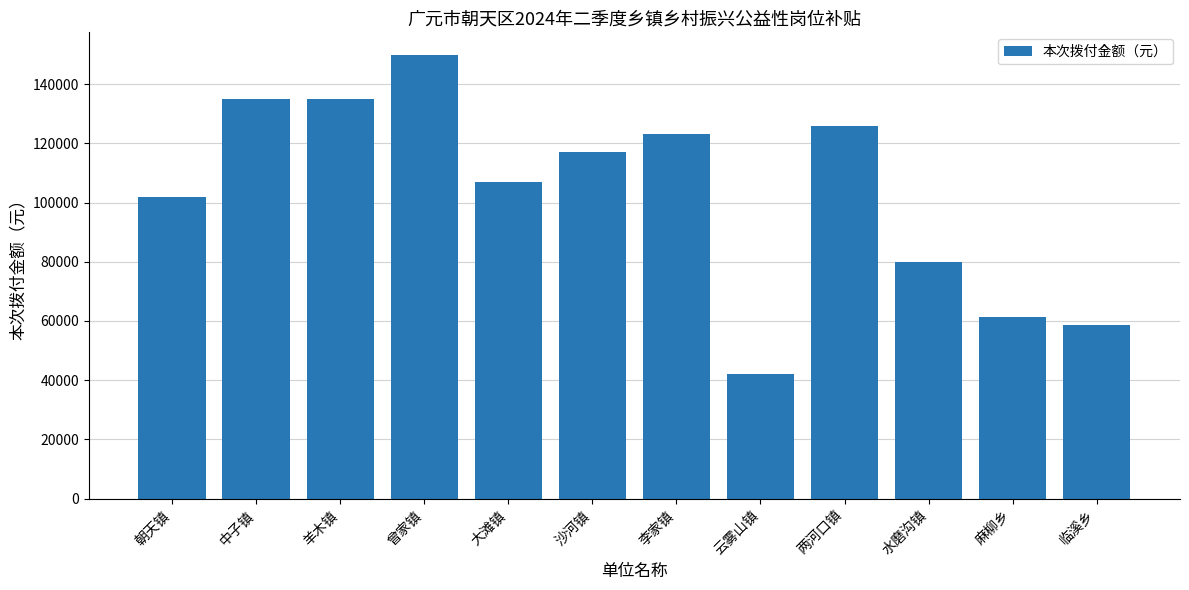

Between 李家镇 and 朝天镇, which is larger?

李家镇